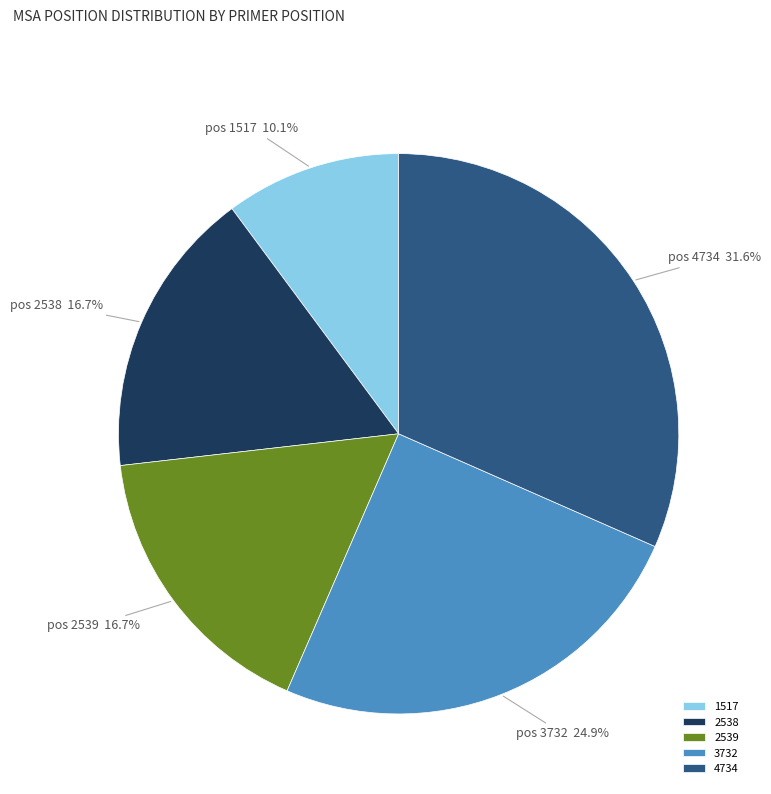

What percentage is NOT represented by 2539?

83.3%